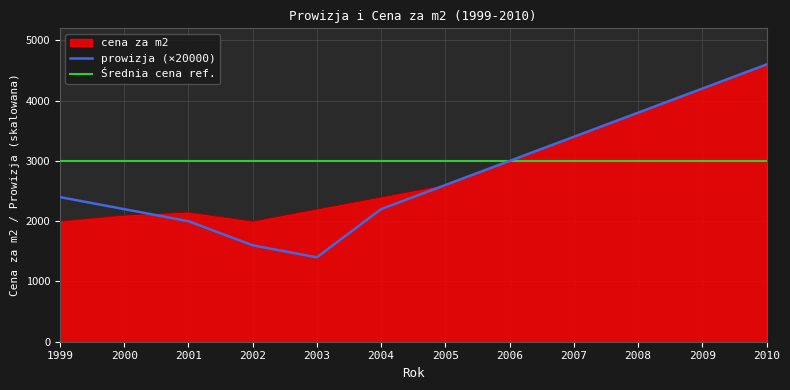

What is the value of the cena za m2 point at the 10th from the left?

3800.0